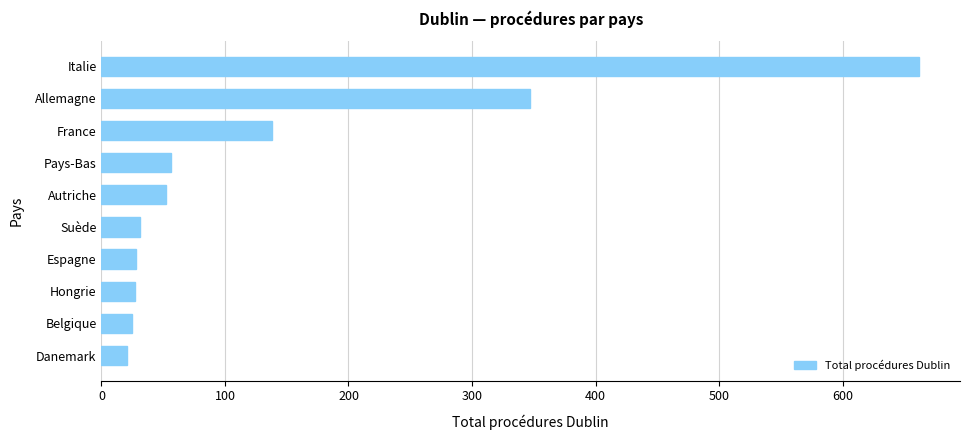

What is the sum of the values at Belgique and Suède?

56